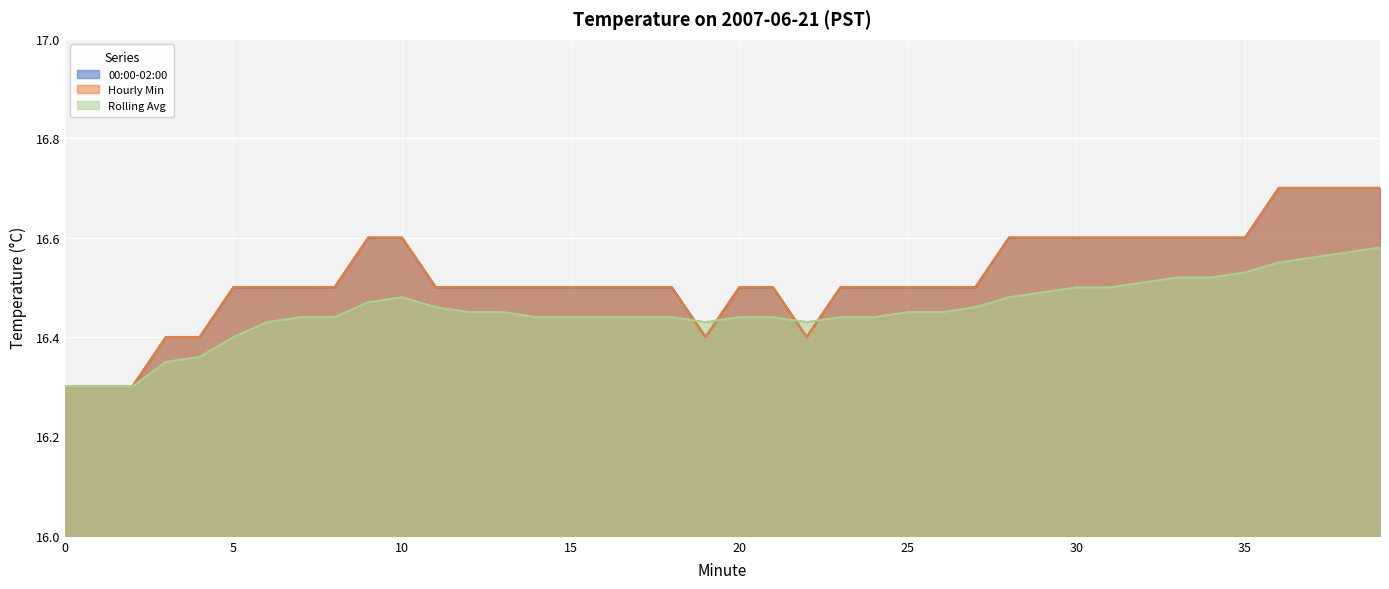

What are all the series names shown in the legend?

00:00-02:00, Hourly Min, Rolling Avg